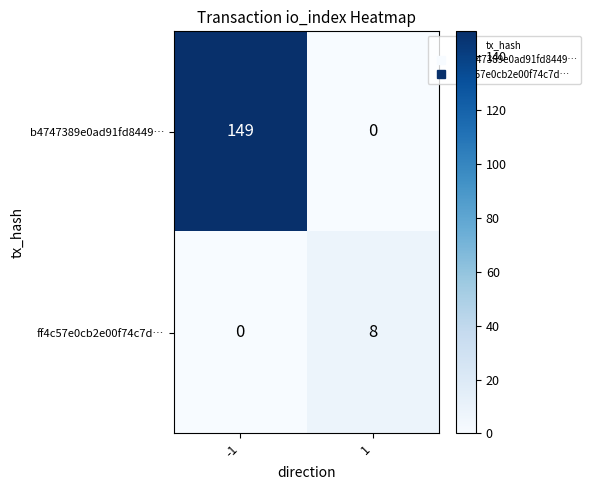

What is the sum of the ff4c57e0cb2e00f74c7d… values at -1 and 1?

8